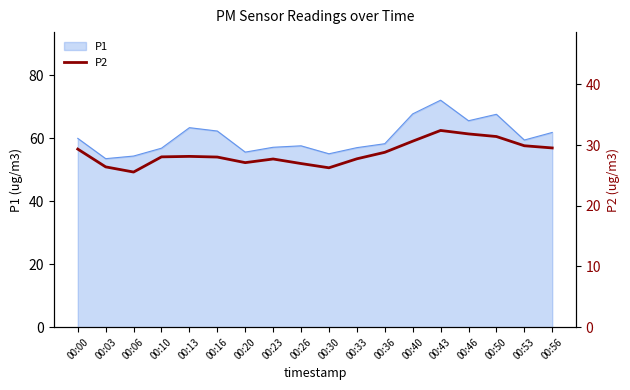

List the labels in order of value, smallest first.

00:06, 00:30, 00:03, 00:26, 00:20, 00:23, 00:33, 00:16, 00:10, 00:13, 00:36, 00:00, 00:56, 00:53, 00:40, 00:50, 00:46, 00:43